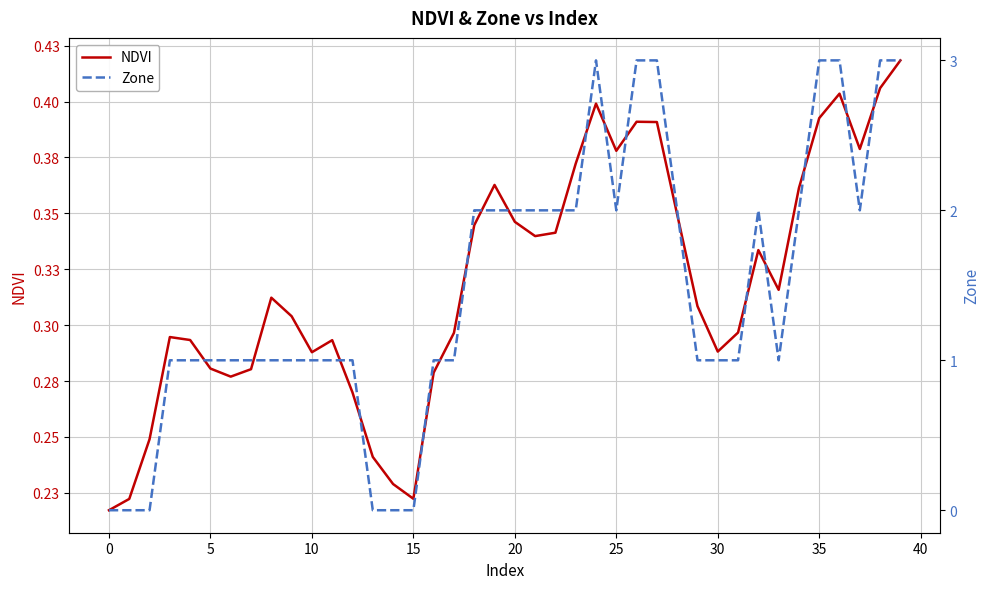

Is the value of Zone at 45 greater than the value of NDVI at 29?

Yes